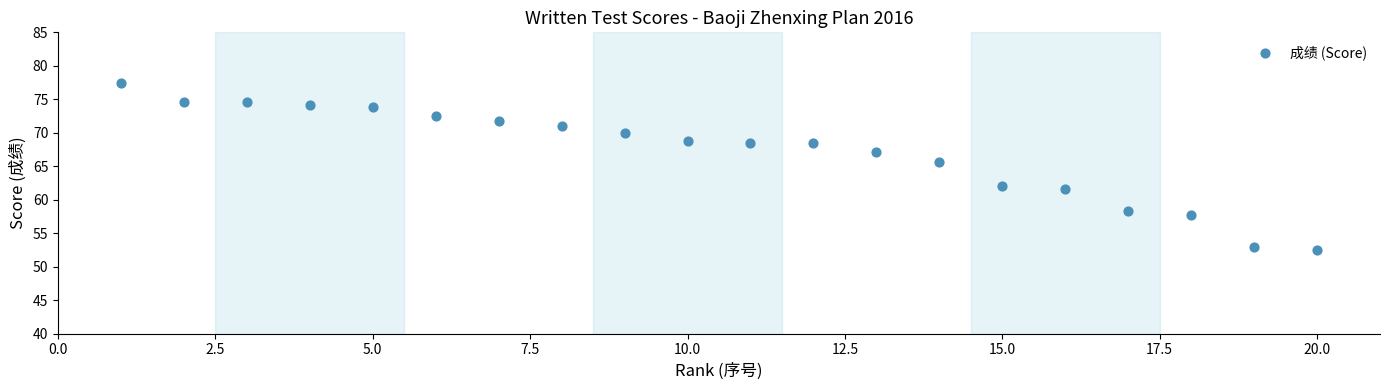

What is the range of X values (max minus min)?

19.0